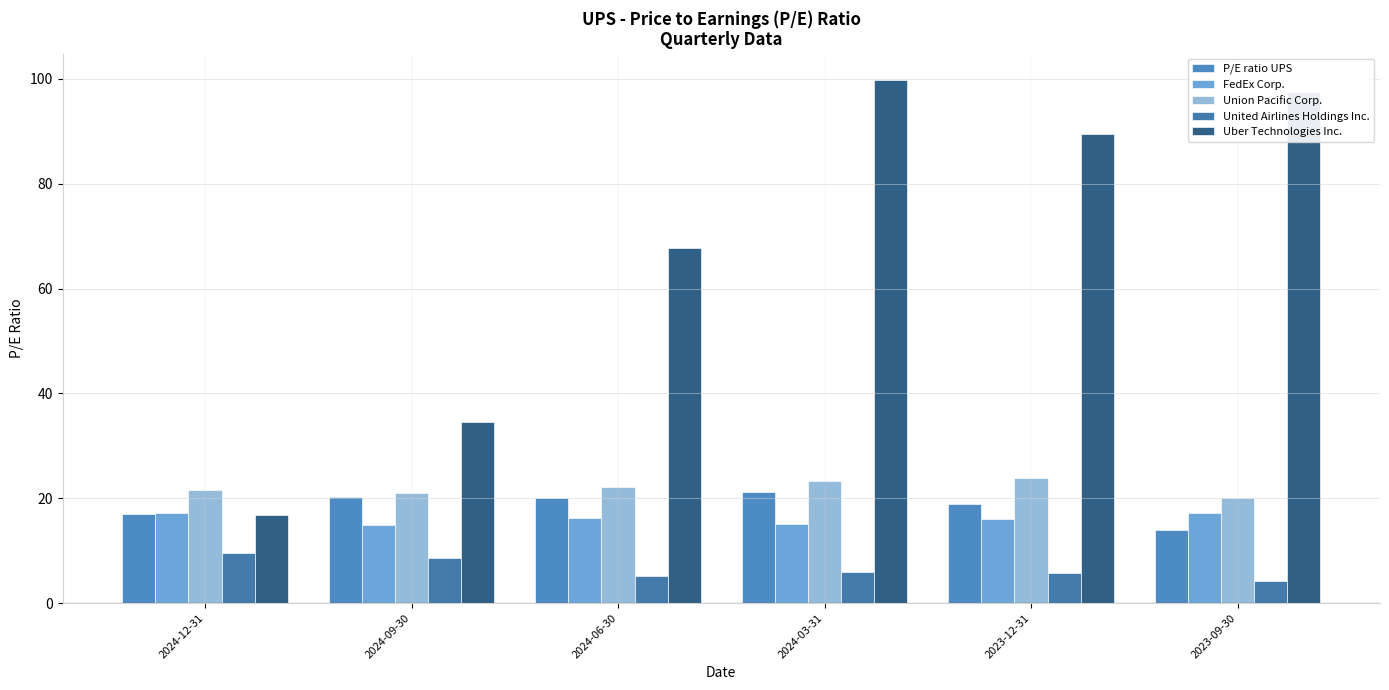

What is the total value across all series at 2024-03-31?

165.3